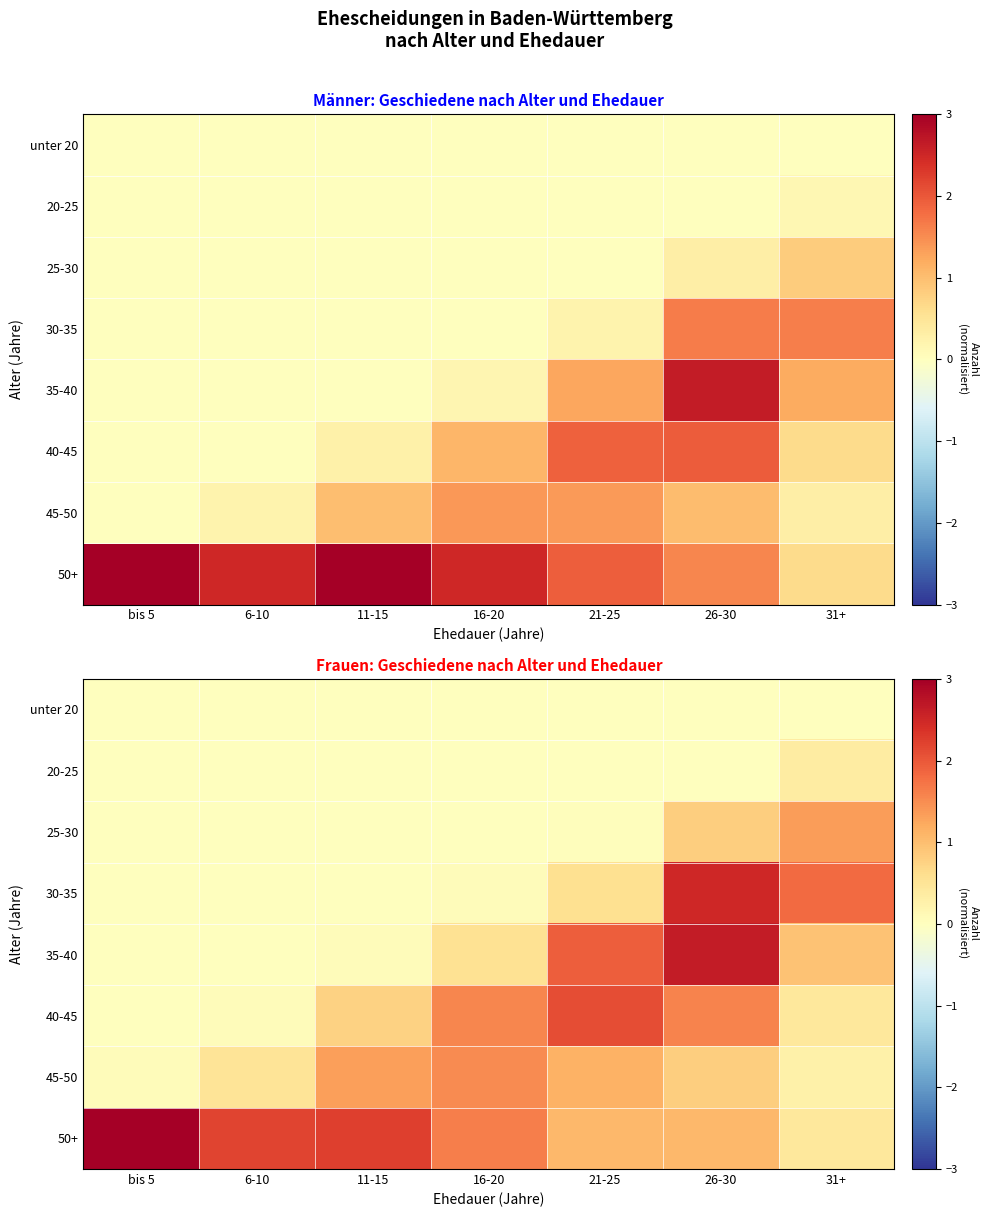

Is it true that 40-45 equals 0.7 at 31+?

False